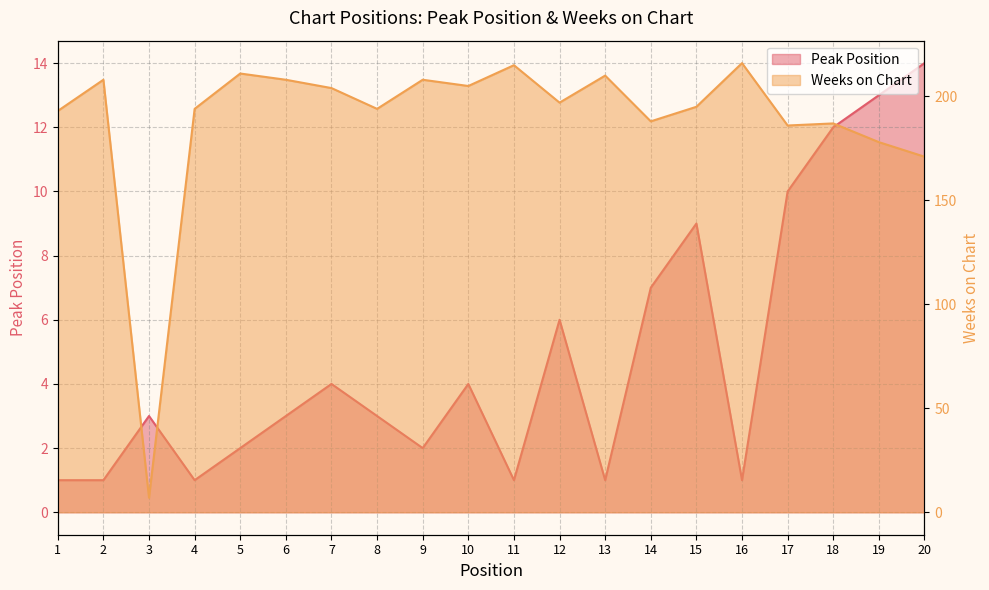

List the labels in order of Weeks on Chart value, smallest first.

3, 20, 19, 17, 18, 14, 1, 4, 8, 15, 12, 7, 10, 2, 6, 9, 13, 5, 11, 16